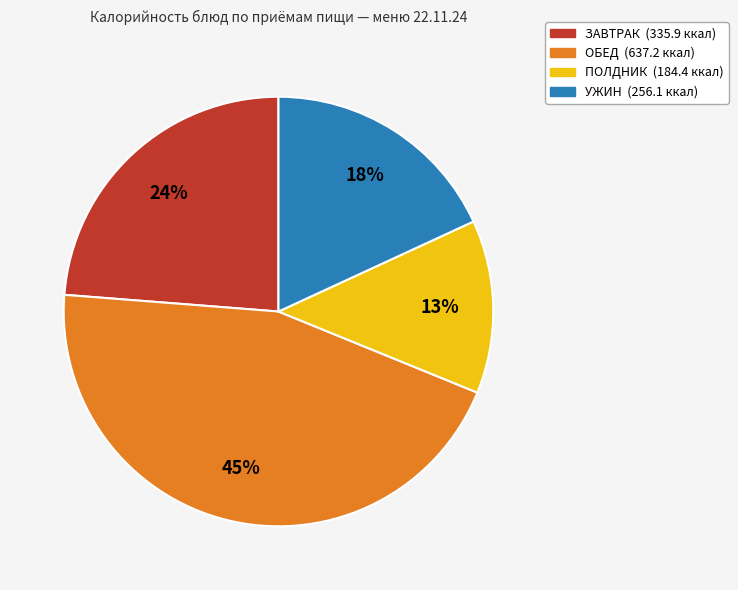

Is there a majority slice in this chart?

No